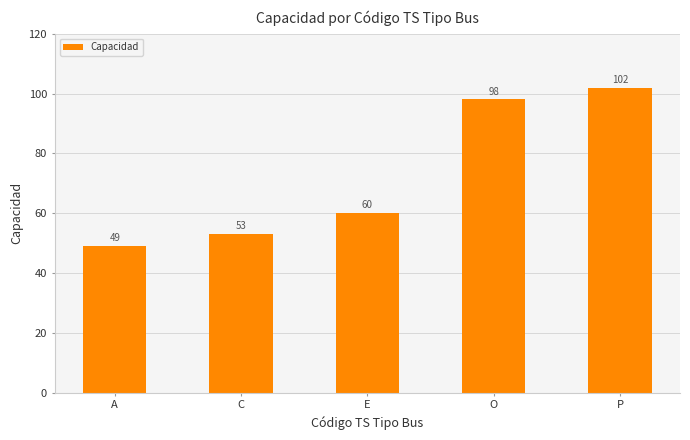

What is the value of the 4th bar from the left?

98